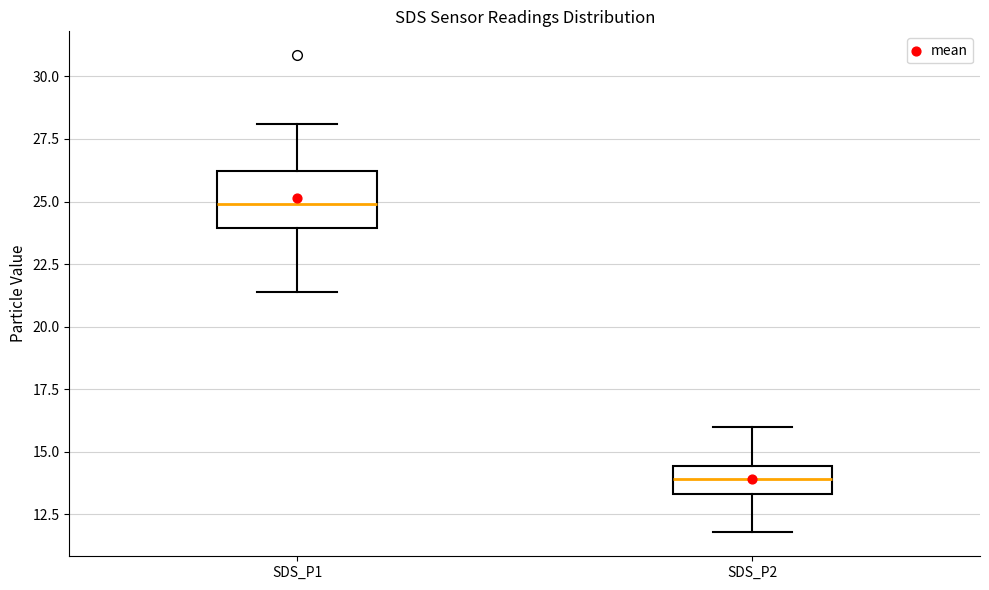

Reading left to right, transcribe this box plot: for each box, give where its median line is, the range the box spans, and where its two whiskers end, as read against the y-axis. The values are not printed on the chart, so give them approximately, as read against the axis.

SDS_P1: median 25.0, box 24.0 to 26.0, whiskers 21.5 to 28.0
SDS_P2: median 14.0, box 13.5 to 14.5, whiskers 12.0 to 16.0